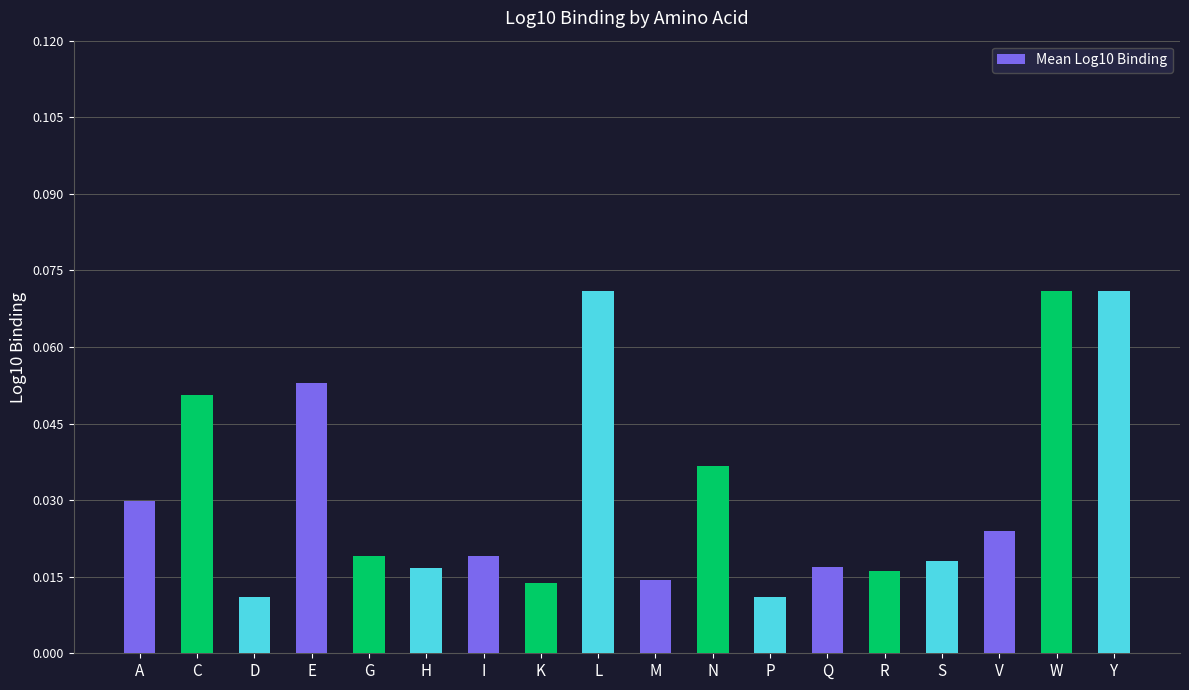

Are the bars horizontal?

No